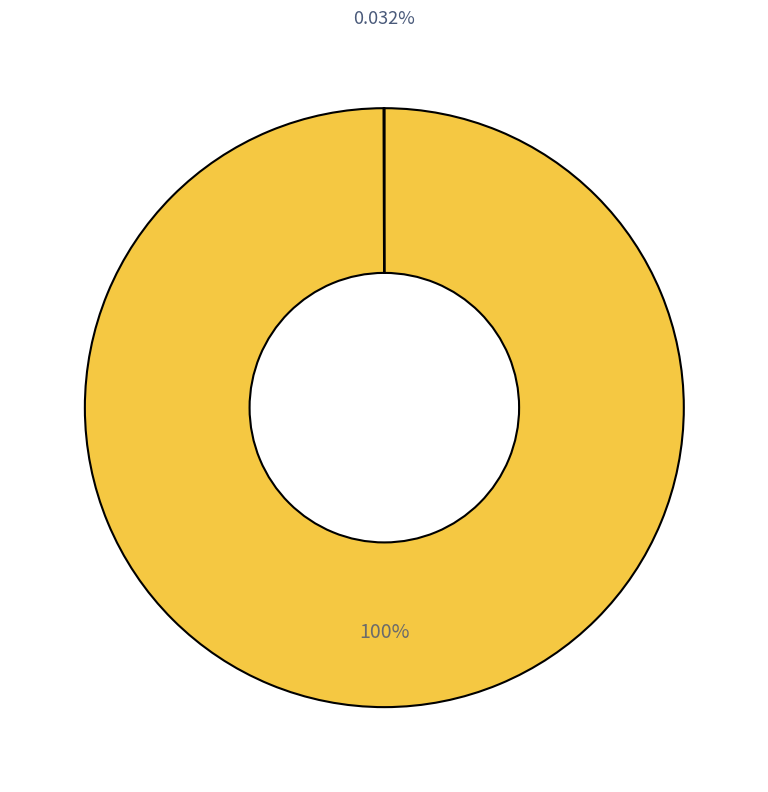

Is there a majority slice in this chart?

Yes